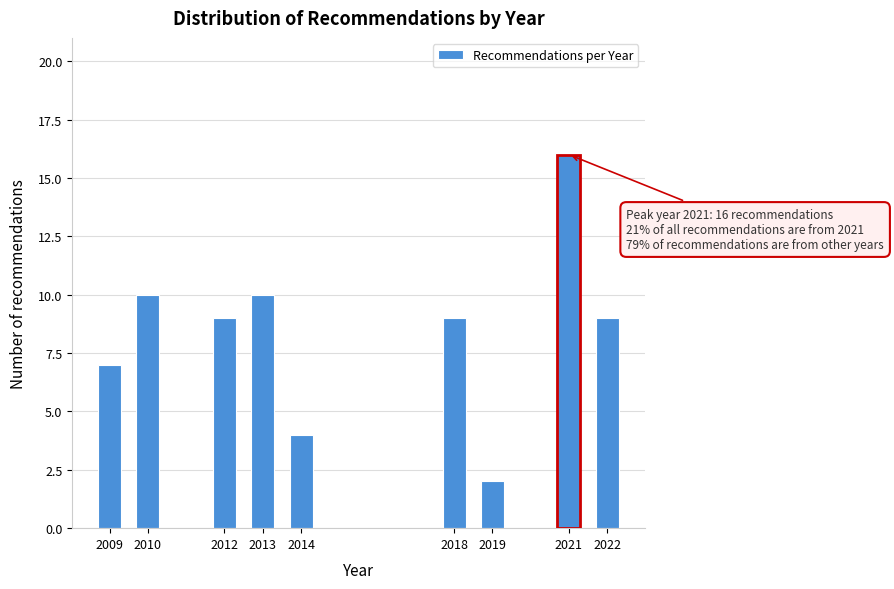

Reading left to right, list all the values displayed in this chart.

7	10	9	10	4	9	2	16	9